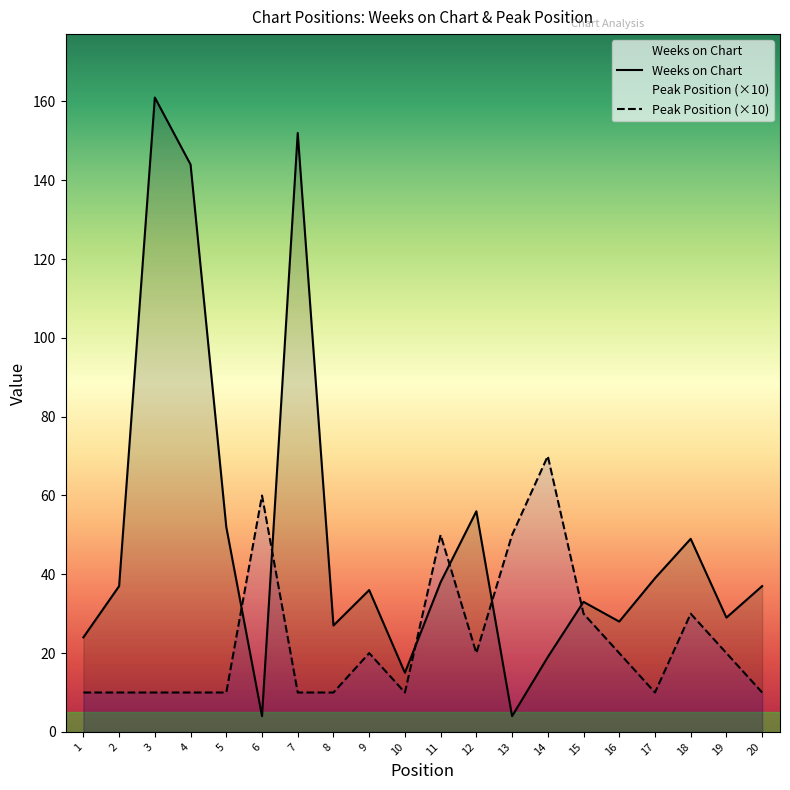

What is the value of the Peak Position (×10) point at the 18th from the left?

30